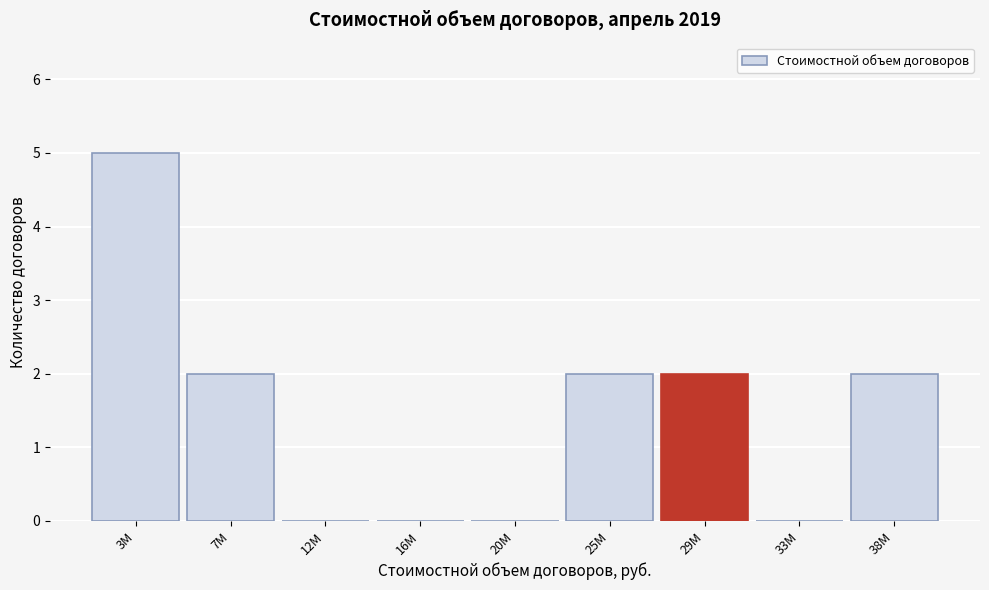

Reading left to right, transcribe all the data shown in this chart.

3M=5	7M=2	12M=0	16M=0	20M=0	25M=2	29M=2	33M=0	38M=2